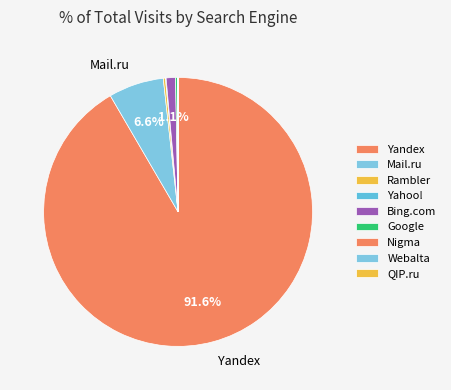

Rank the categories by value from highest to lowest.

Yandex, Mail.ru, Bing.com, Google, Rambler, Yahoo!, Nigma, Webalta, QIP.ru